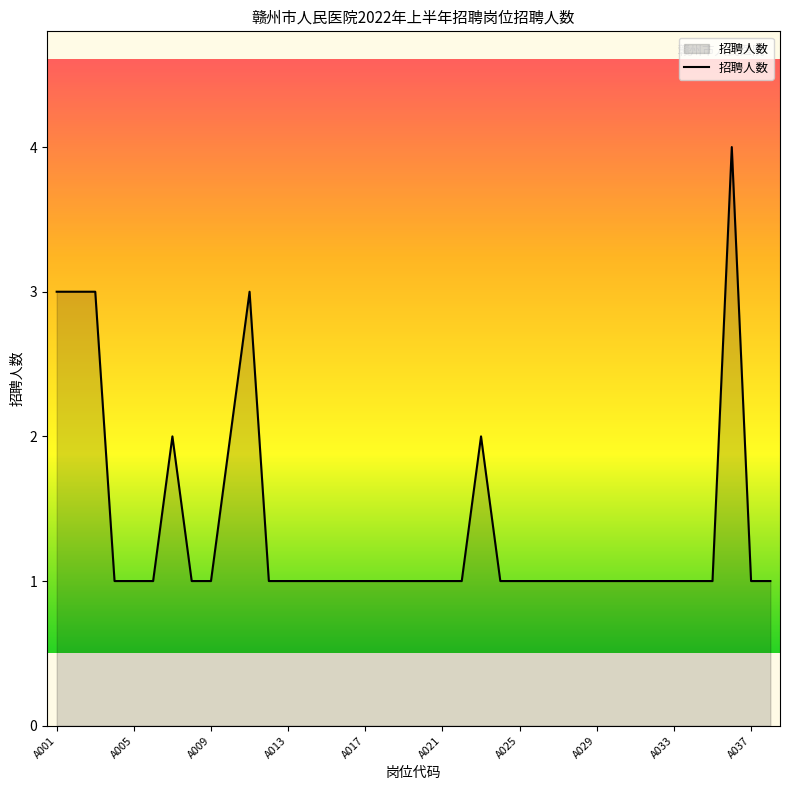

True or false: the data has more than 1 interior local peaks.

True